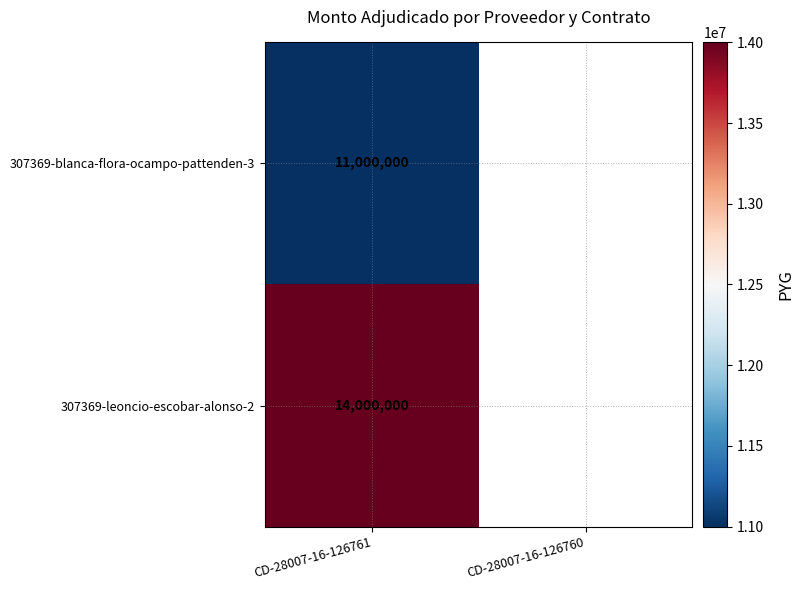

True or false: 307369-blanca-flora-ocampo-pattenden-3 has a value of 2798318 at CD-28007-16-126761.

False